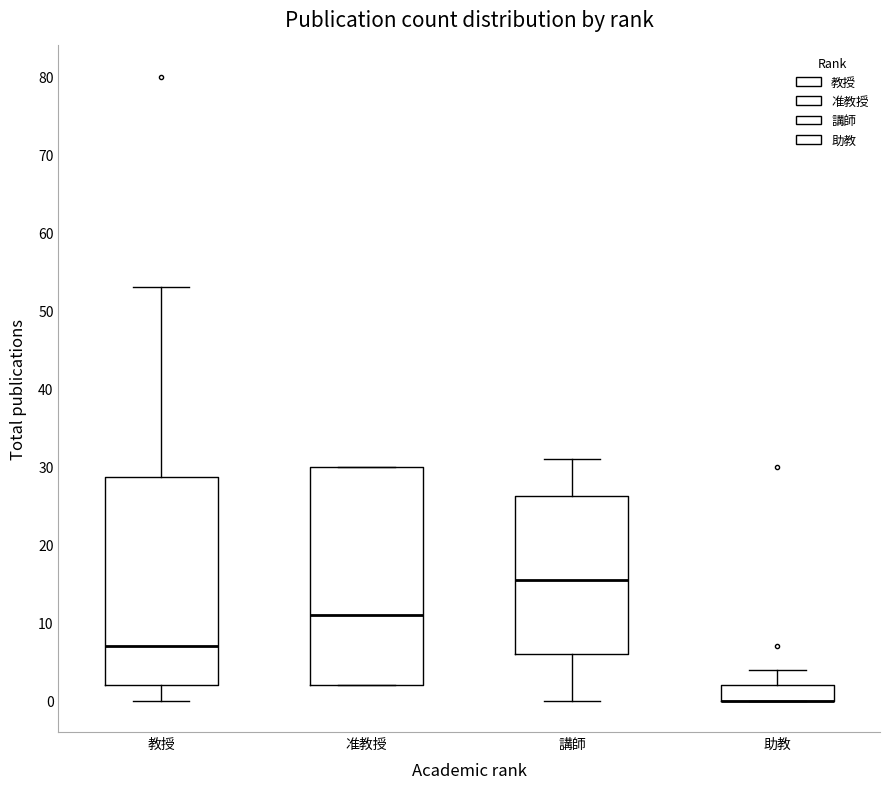

Reading left to right, read every box against the y-axis: the position of its median line, the range the box covers, and the ends of its whiskers. The values are not printed on the chart, so give them approximately, as read against the axis.

教授: median 7, box 2 to 29, whiskers 0 to 53
准教授: median 11, box 2 to 30, whiskers 2 to 30
講師: median 16, box 6 to 26, whiskers 0 to 31
助教: median 0 (drawn on the box's lower edge), box 0 to 2, whiskers 0 to 4